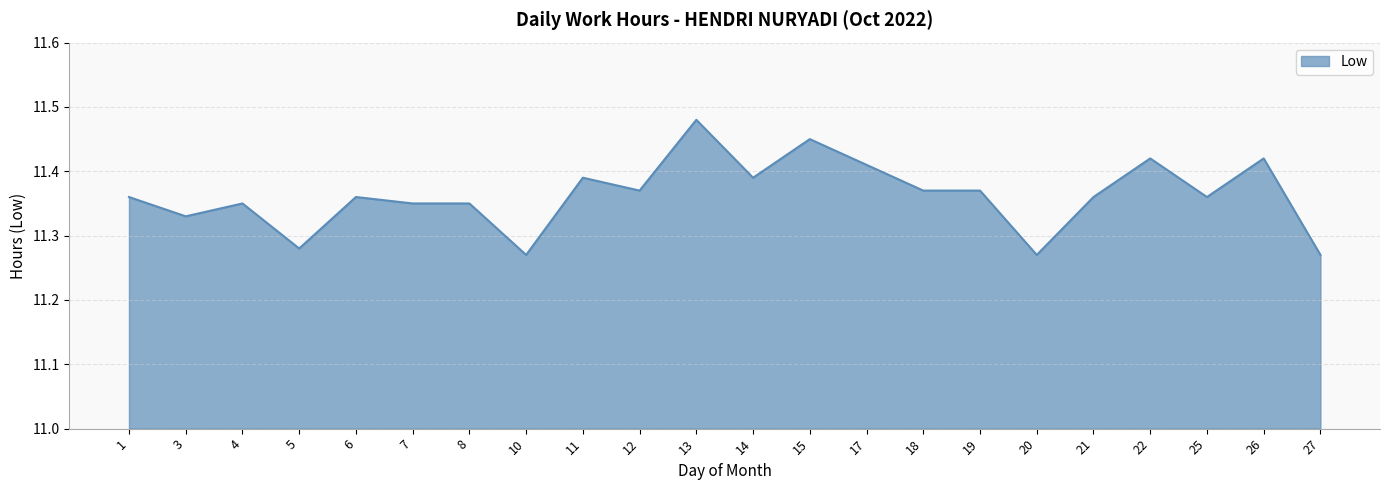

What is the ratio of the value at 10 to the value at 4?

1.0